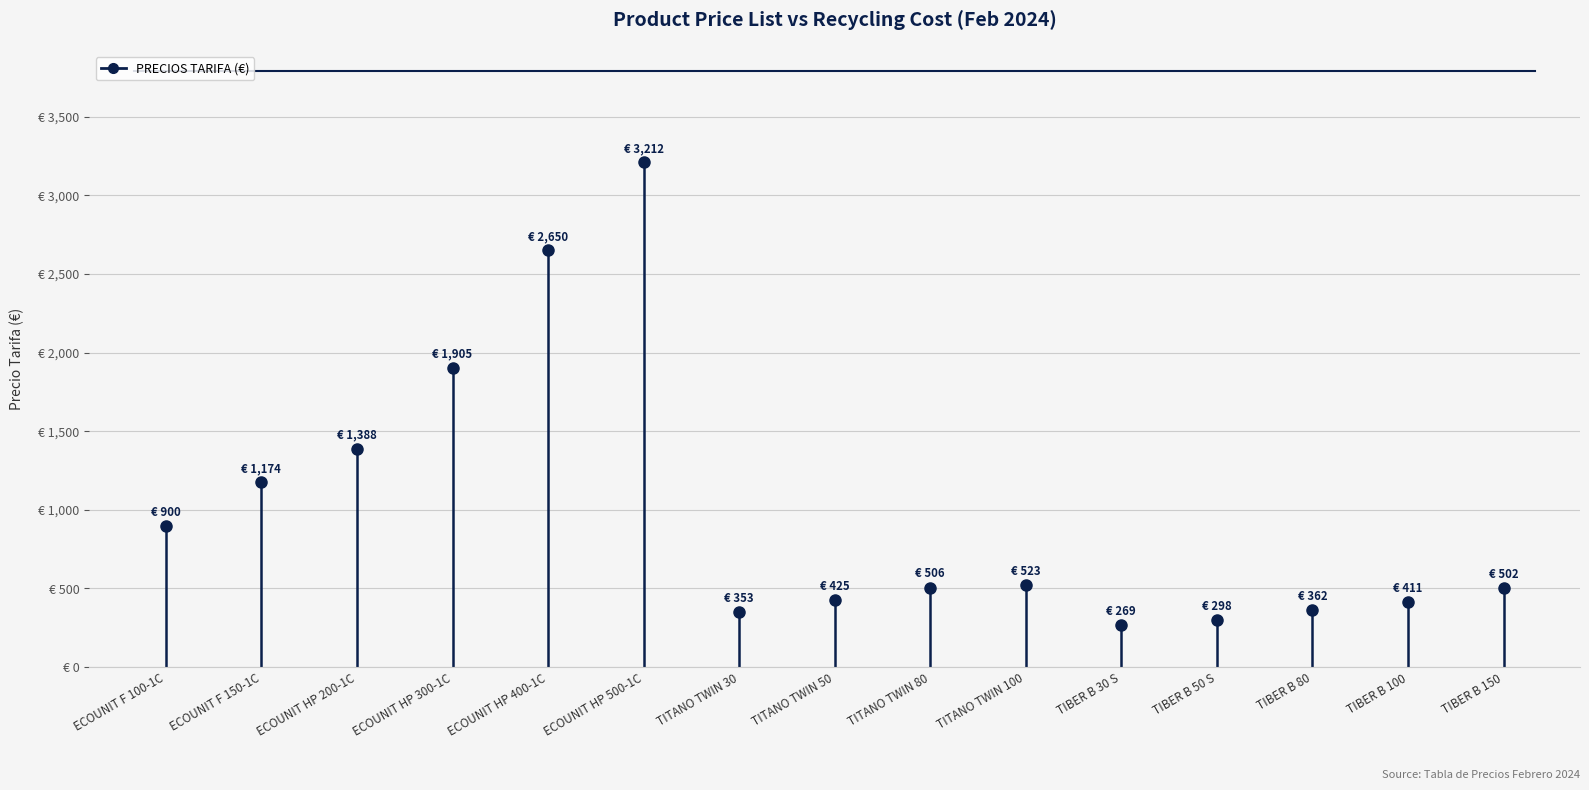

True or false: PRECIOS TARIFA (€) and COSTE DE RECICLAJE (€) intersect in this chart.

False